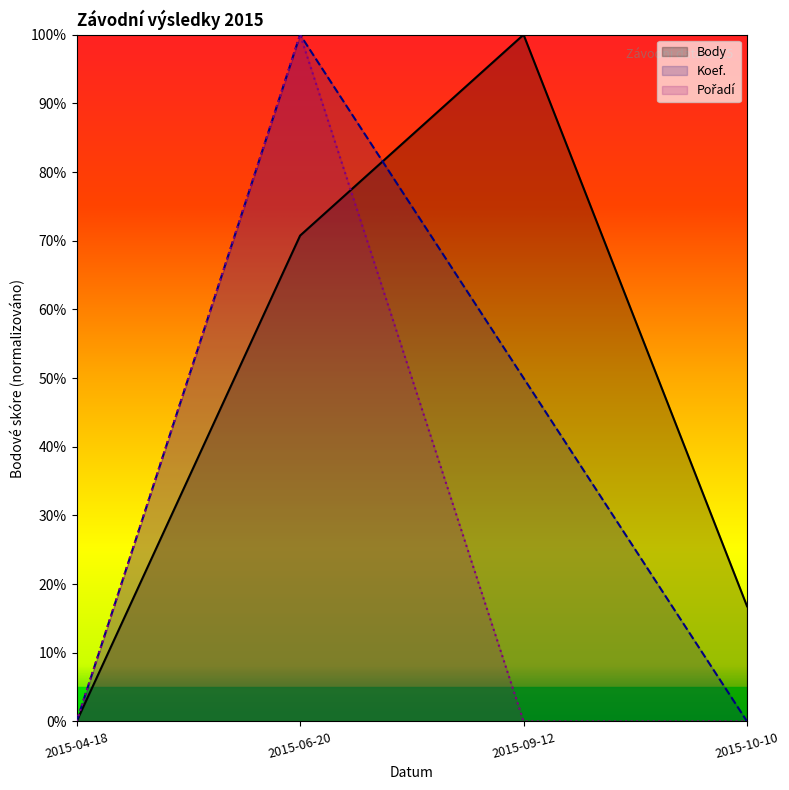

Which series ends up on top after the final intersection of Body and Koef.?

Body